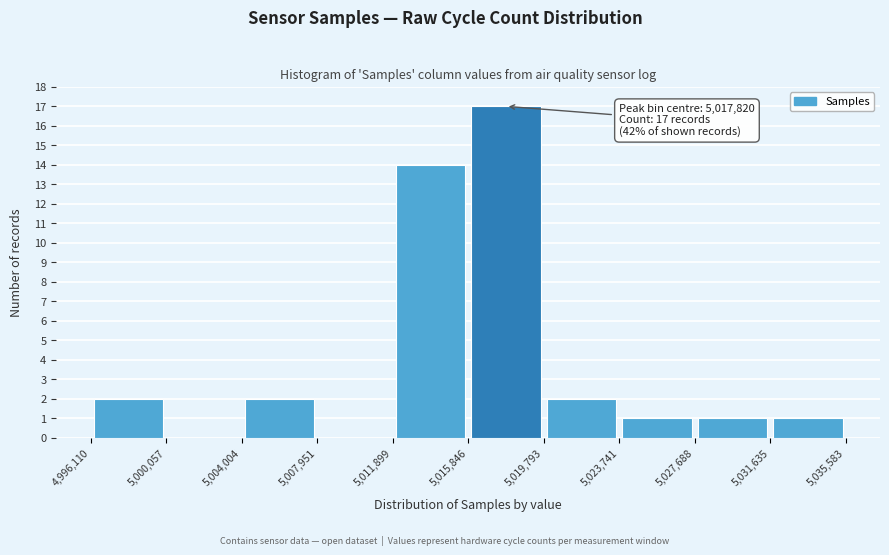

Over which range of the x-axis is the bar tallest?

5,015,846 to 5,019,793